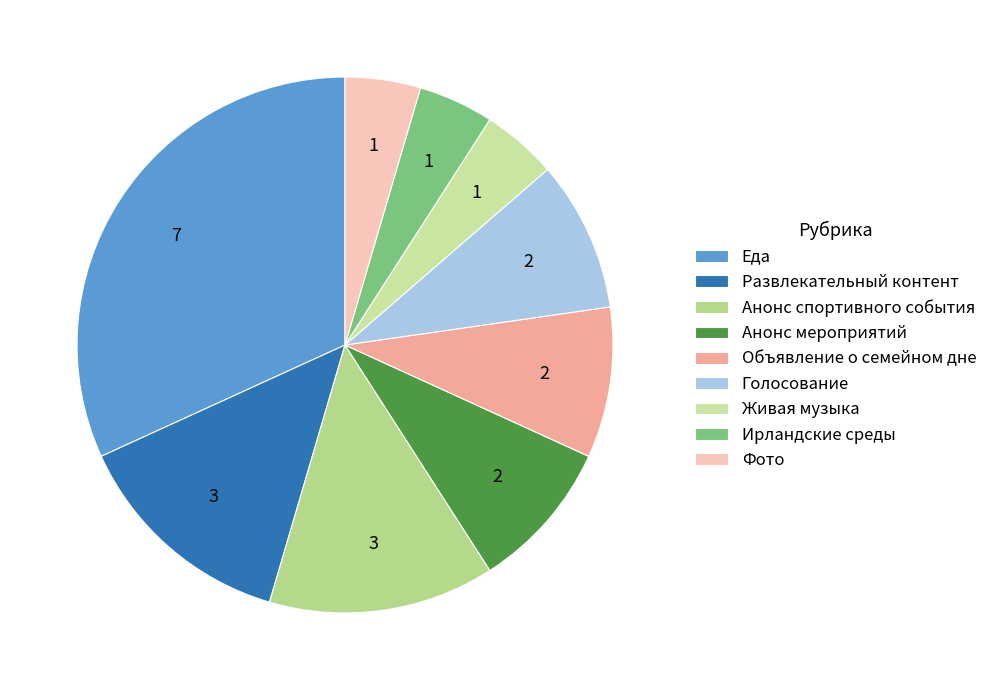

Which slice is the smallest?

Живая музыка